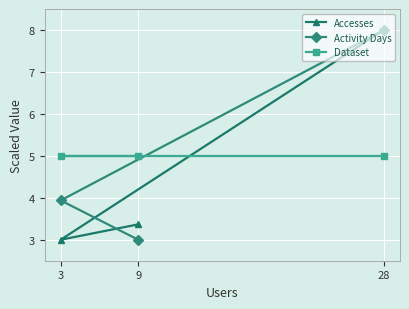

How many data points does each series have?

3